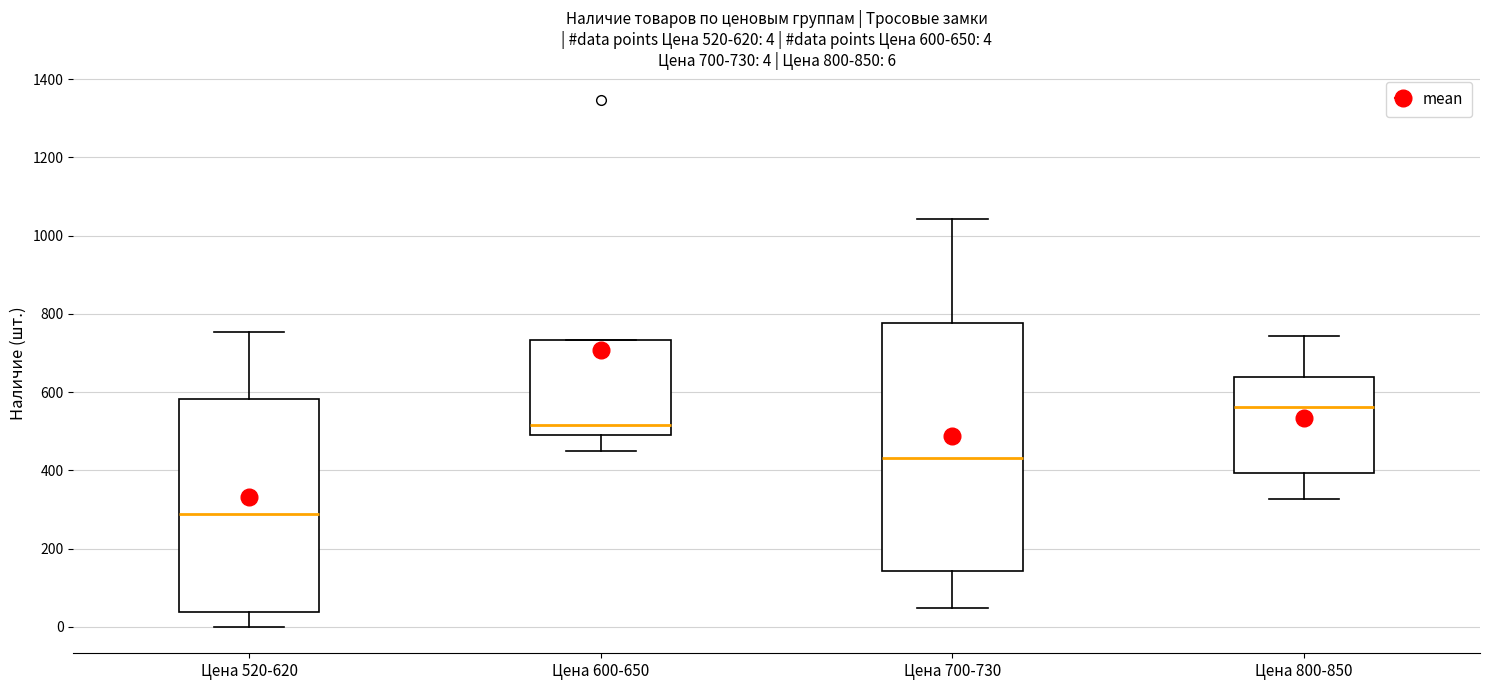

Comparing the boxes themselves (not the whiskers), which one is the tallest?

Цена 700-730